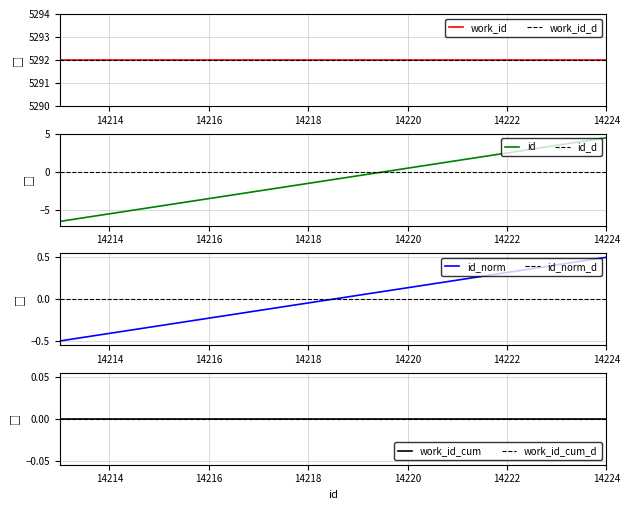

The value at 14213 is -3.2. True or false?

False